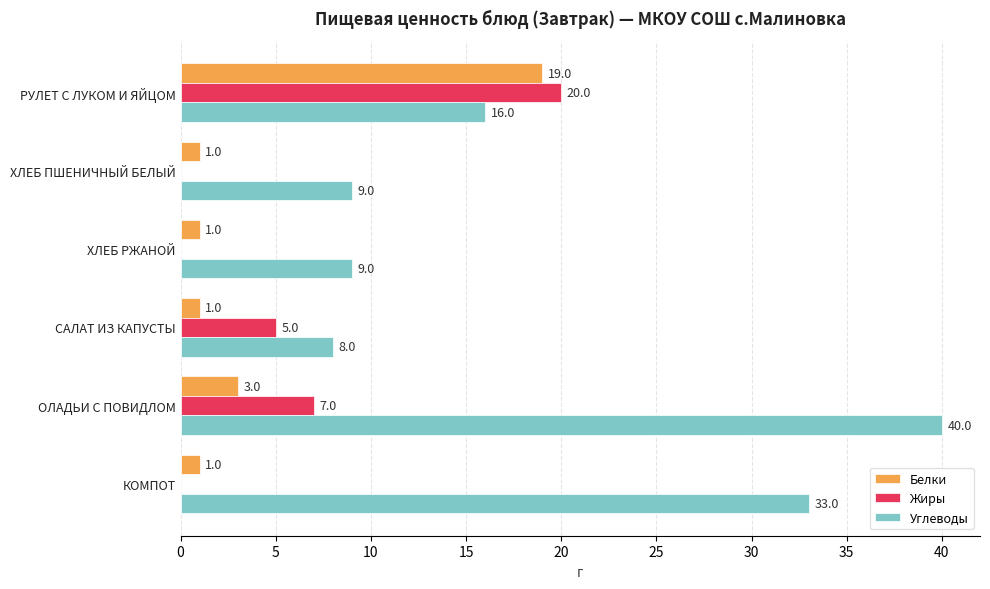

Which category has the highest value in the Белки series?

РУЛЕТ С ЛУКОМ И ЯЙЦОМ